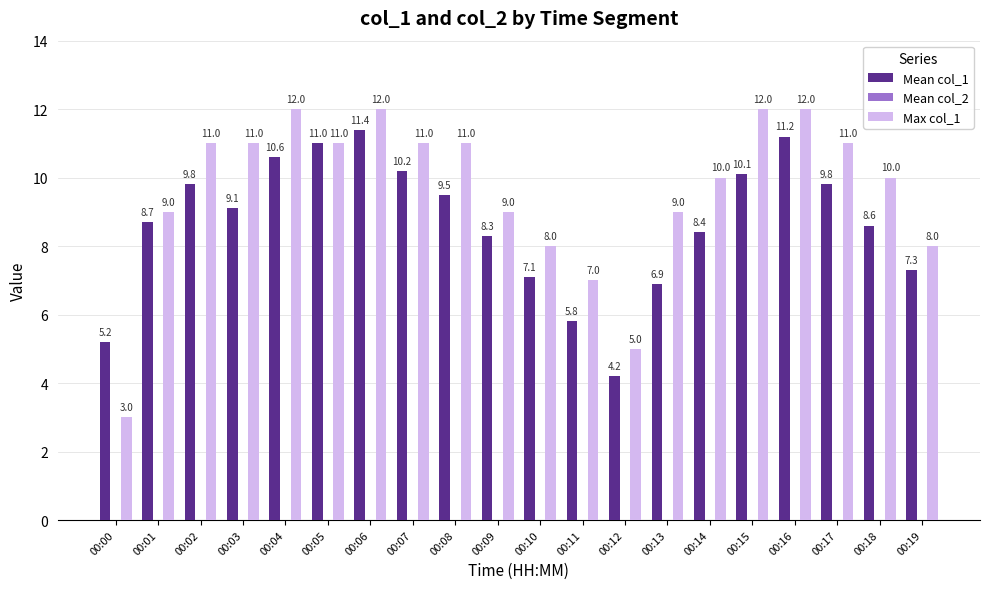

What is the difference between the second highest and minimum values in the Max col_1 series?

9.0